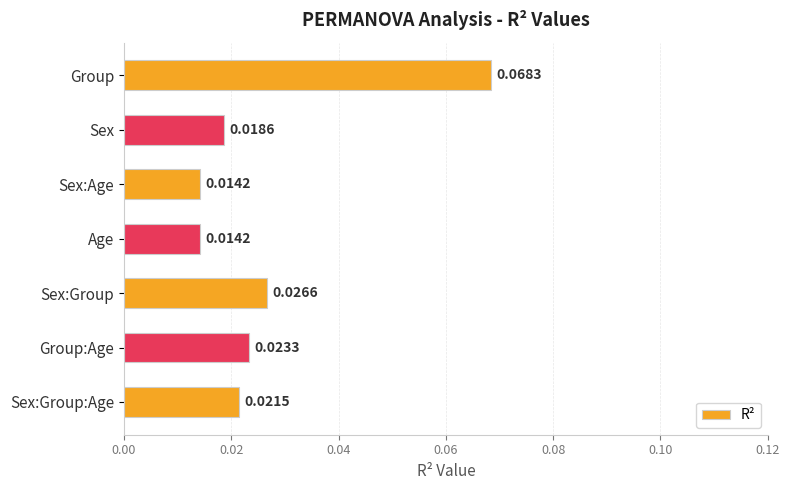

Which category has the highest value across all series?

Group